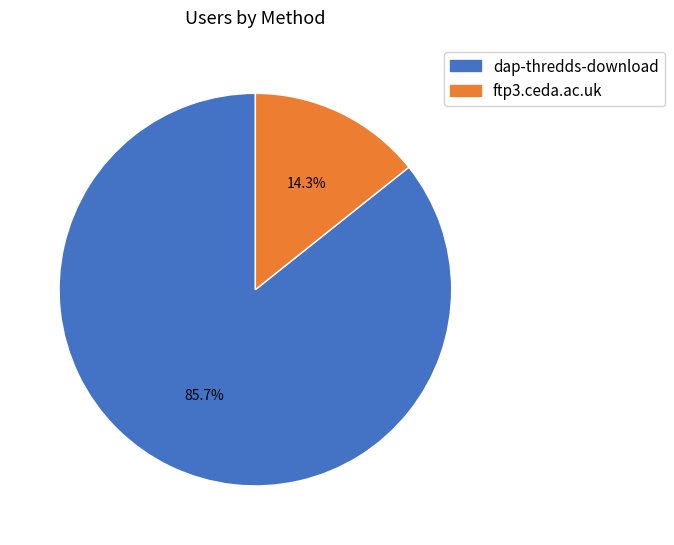

Is it true that ftp3.ceda.ac.uk is 6% of the pie?

False